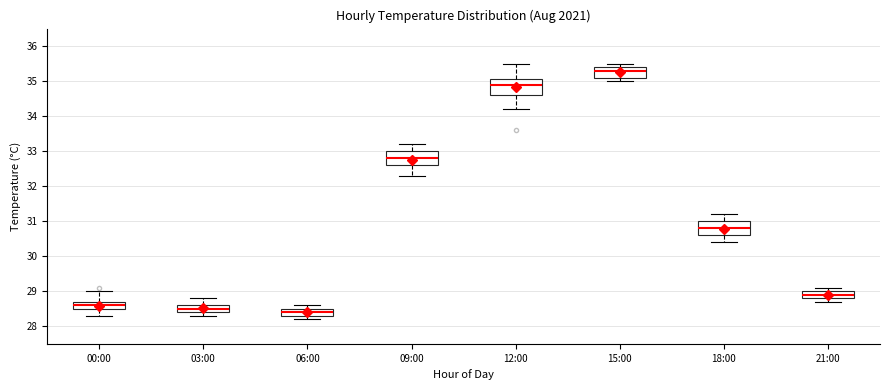

Reading left to right, transcribe this box plot: for each box, give where its median line is, the range the box spans, and where its two whiskers end, as read against the y-axis. The values are not printed on the chart, so give them approximately, as read against the axis.

00:00: median 28.6, box 28.5 to 28.7, whiskers 28.3 to 29.0
03:00: median 28.5, box 28.4 to 28.6, whiskers 28.3 to 28.8
06:00: median 28.4, box 28.3 to 28.5, whiskers 28.2 to 28.6
09:00: median 32.8, box 32.6 to 33.0, whiskers 32.3 to 33.2
12:00: median 34.9, box 34.6 to 35.1, whiskers 34.2 to 35.5
15:00: median 35.3, box 35.1 to 35.4, whiskers 35.0 to 35.5
18:00: median 30.8, box 30.6 to 31.0, whiskers 30.4 to 31.2
21:00: median 28.9, box 28.8 to 29.0, whiskers 28.7 to 29.1